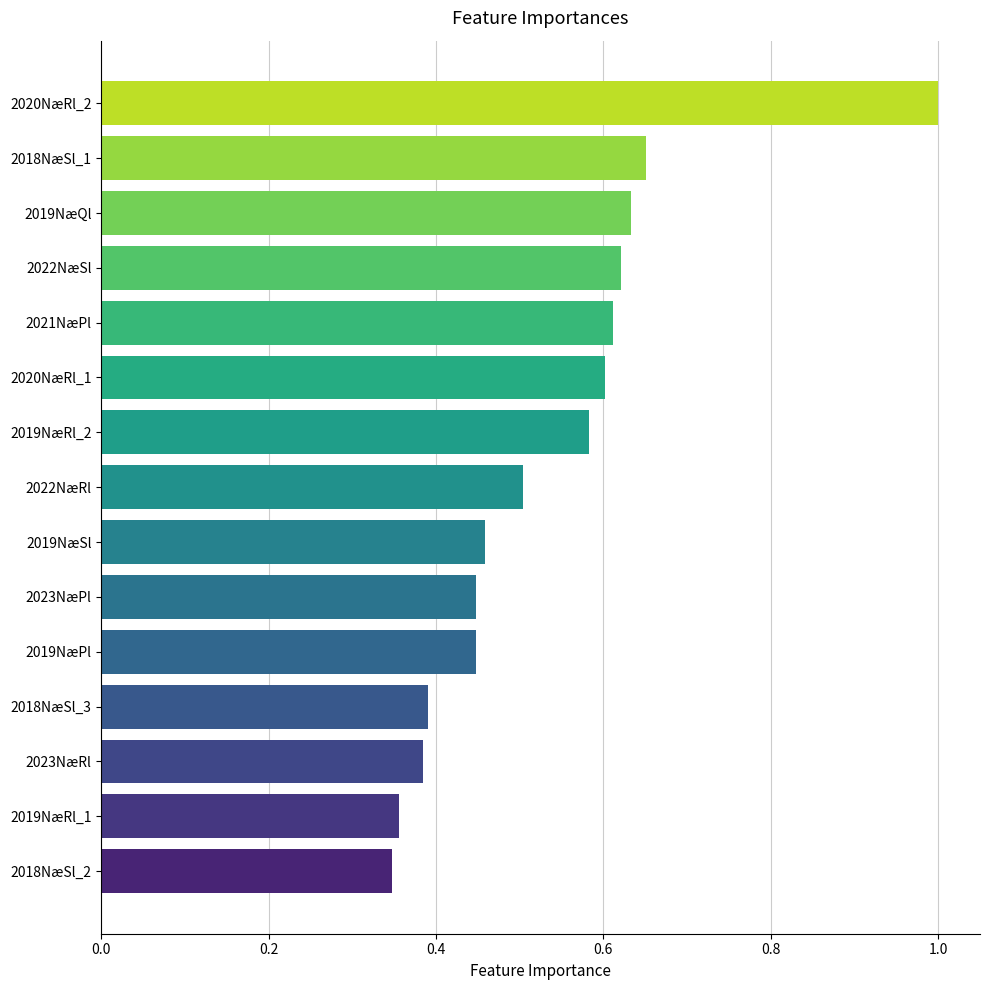

What is the label of the 6th bar from the bottom?

2023NæPl